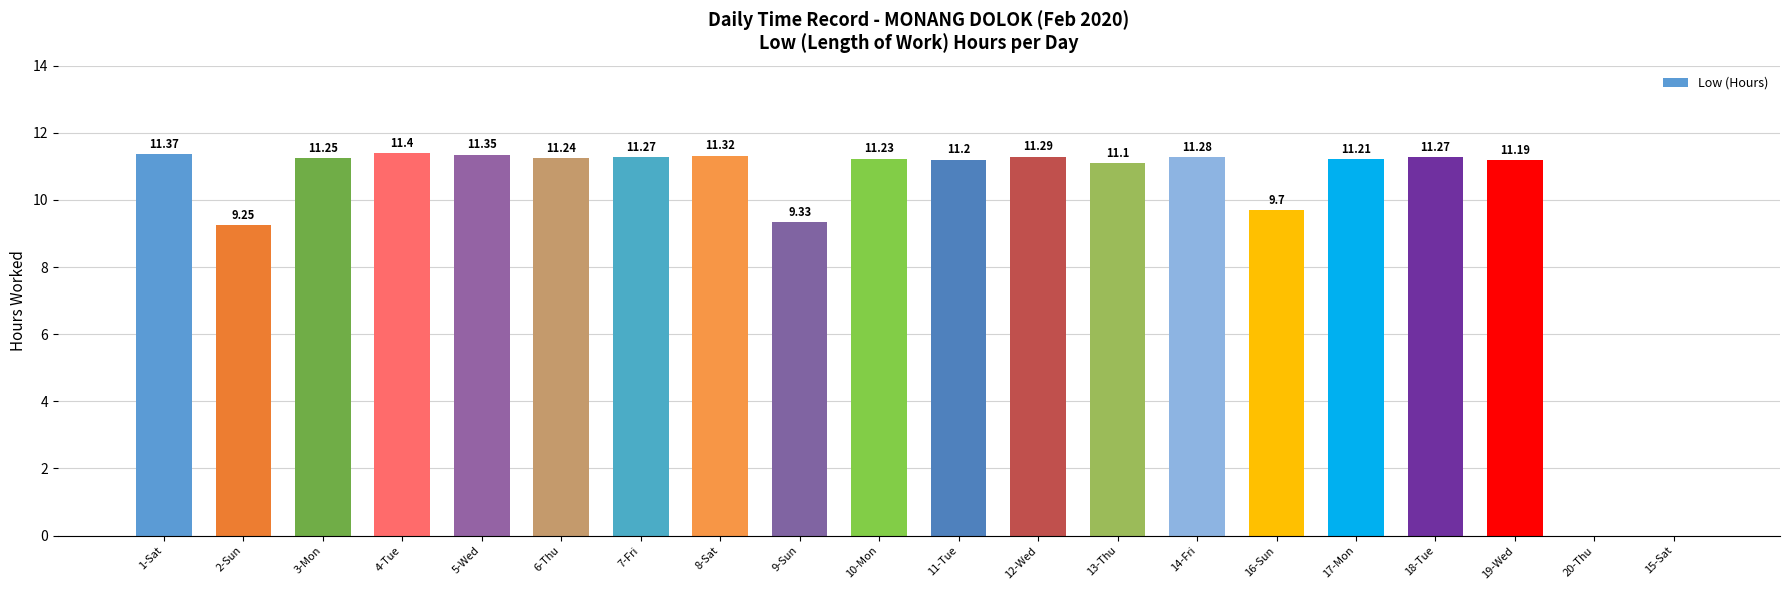

Between 2-Sun and 12-Wed, which is larger?

12-Wed